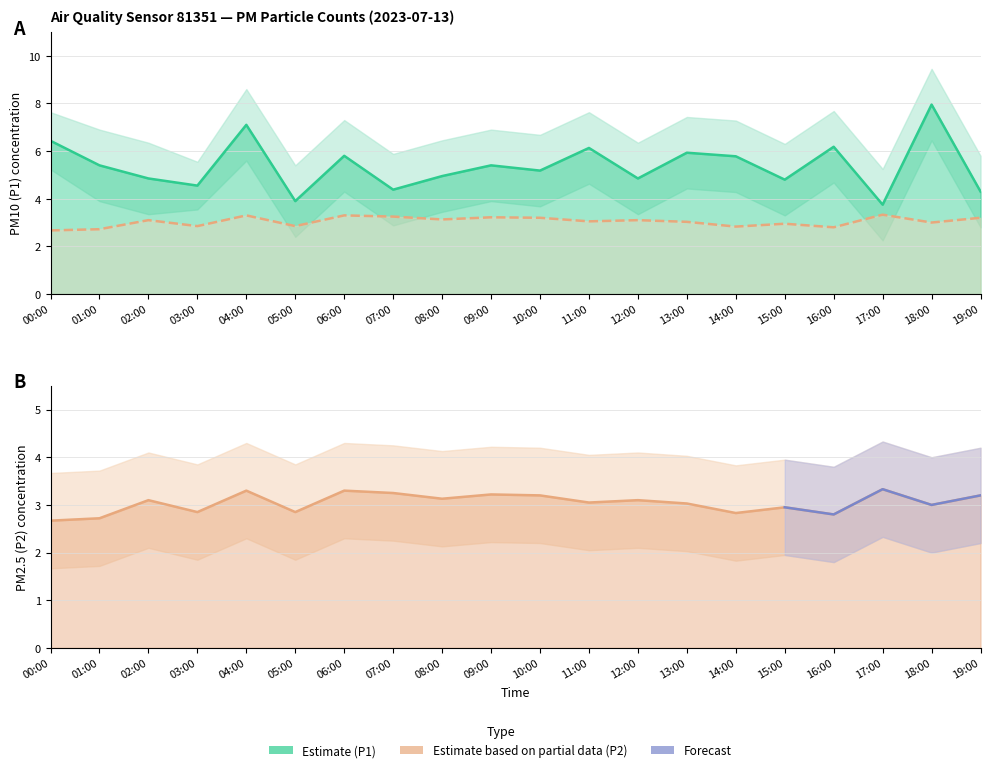

What is the difference between the maximum and second lowest values in the P1 series?

4.1